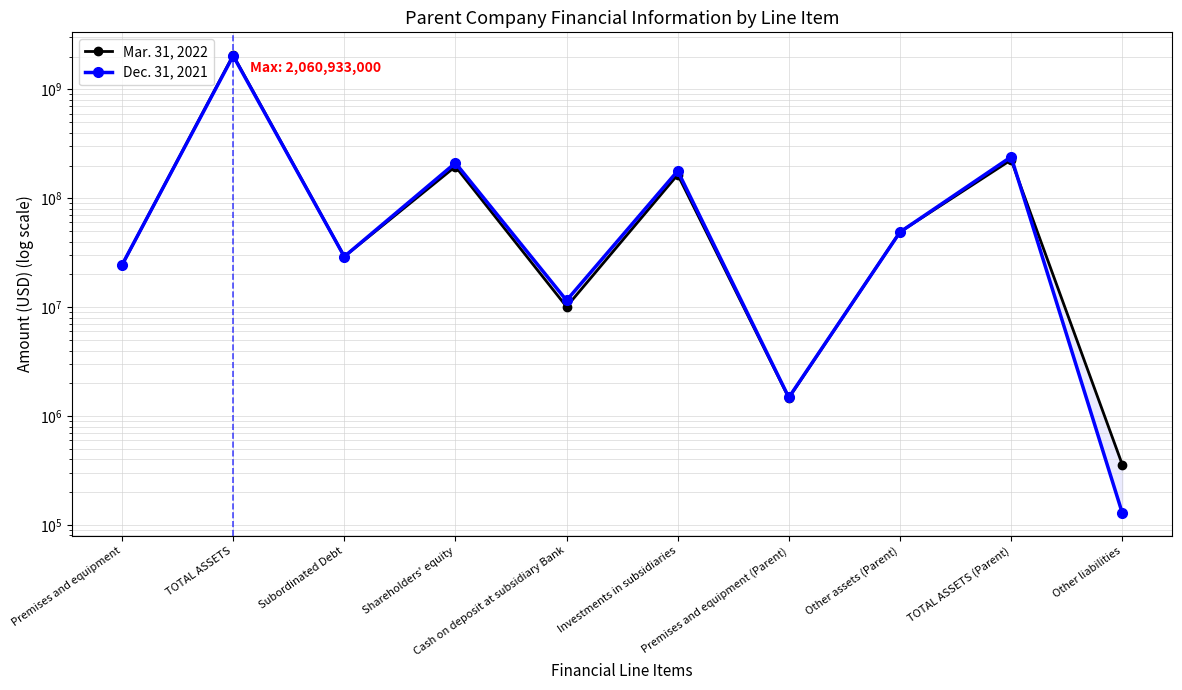

At which label is Dec. 31, 2021 closest to 1016143500?

TOTAL ASSETS (Parent)